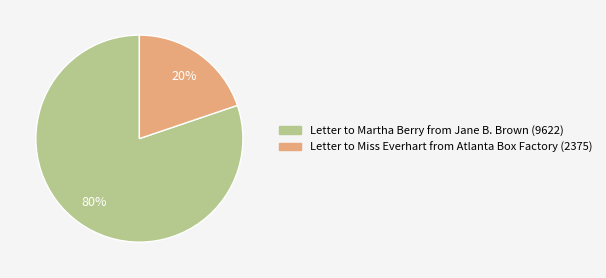

What is the majority slice?

Letter to Martha Berry from Jane B. Brown (9622)